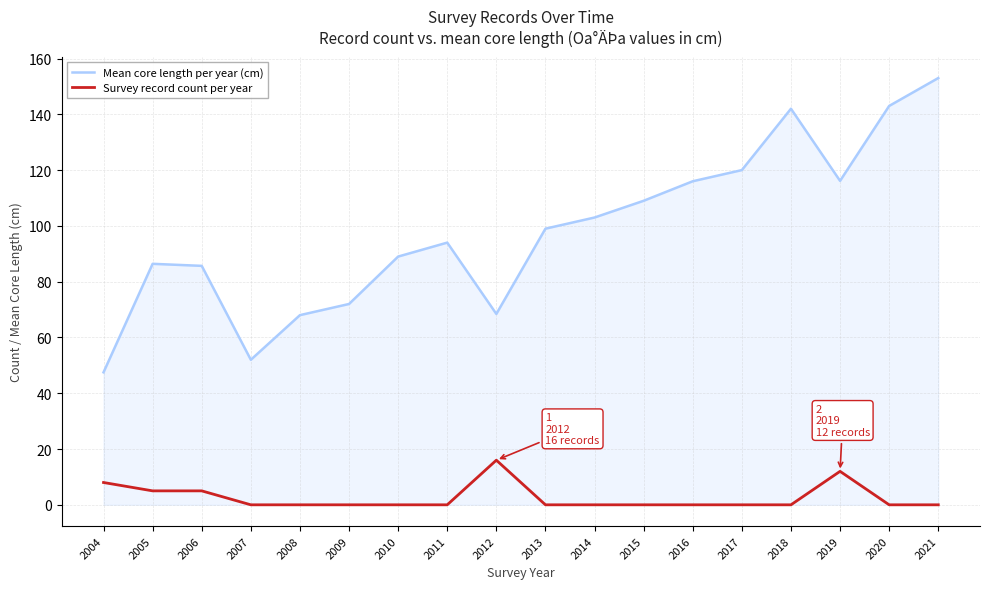

What are all the series names shown in the legend?

Mean core length per year (cm), Survey record count per year